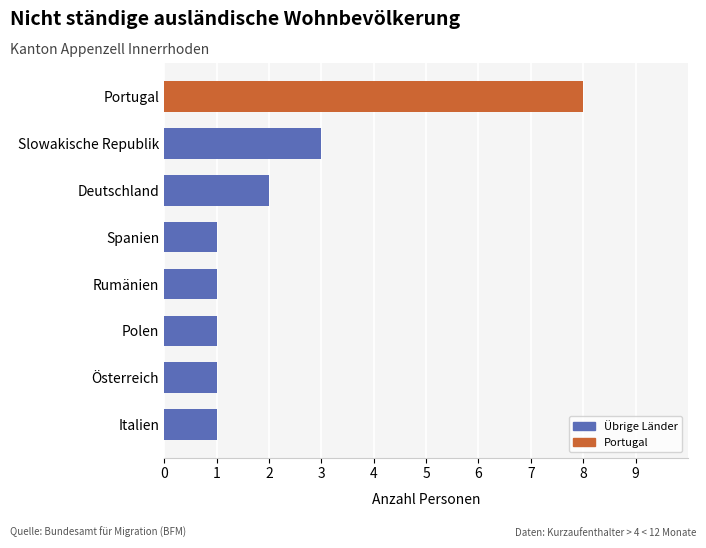

What is the difference between the maximum and minimum values?

7